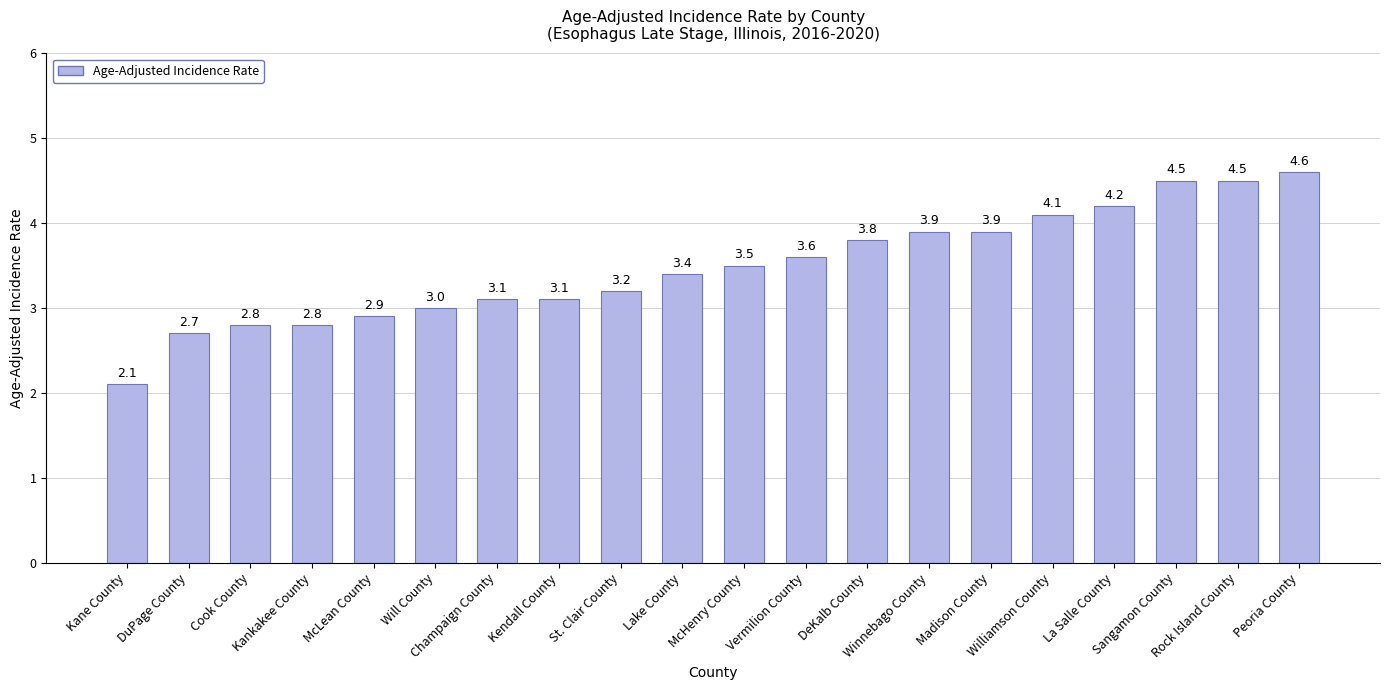

What is the maximum value shown in the chart?

4.6